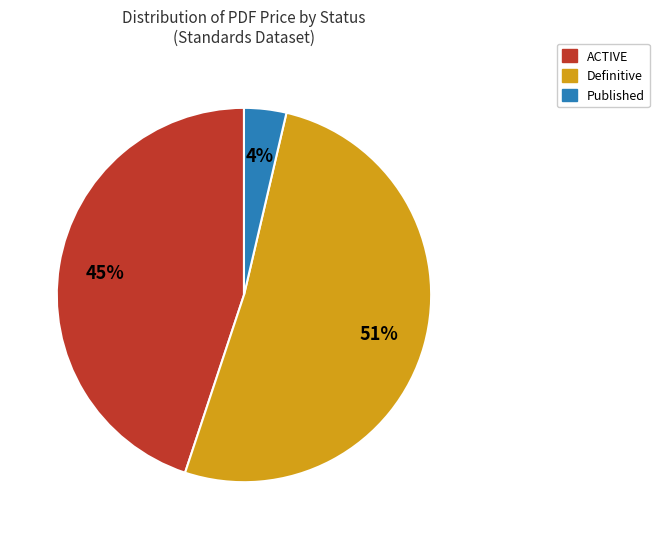

Which category has the smallest portion of the pie?

Published